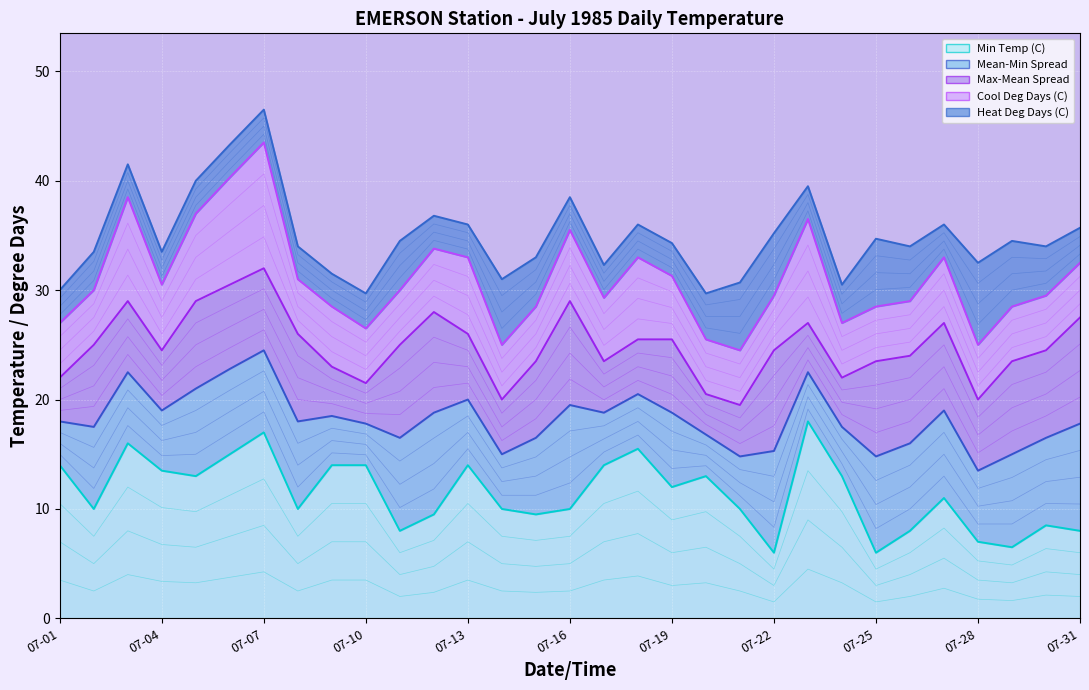

Is it true that Min Temp (C) equals 14.0 at 07-10?

True